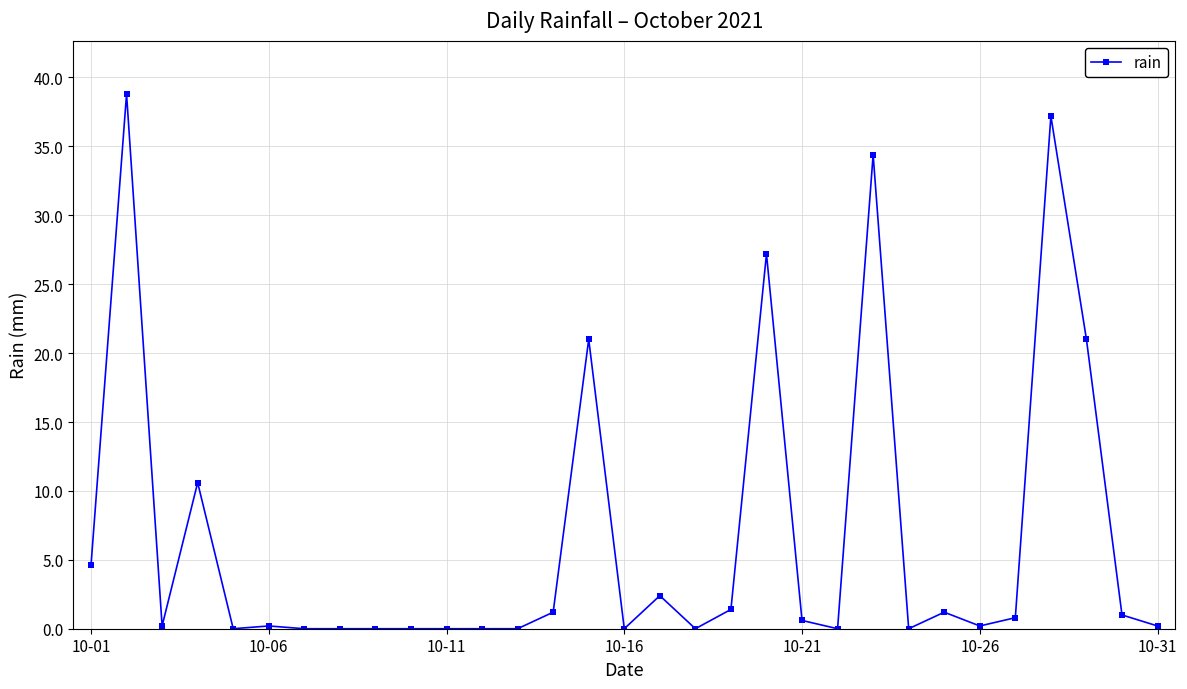

What is the maximum value shown in the chart?

38.8